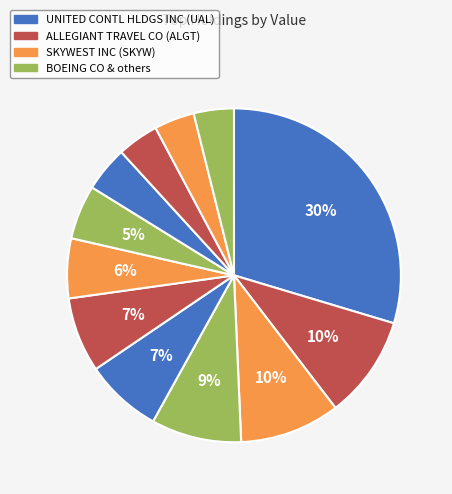

Is there a majority slice in this chart?

No